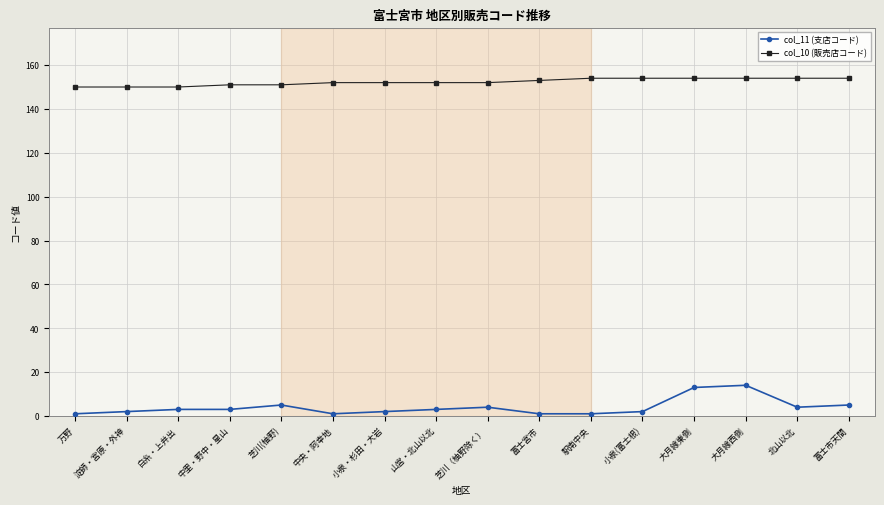

What is the highest value of the col_10 (販売店コード) series?

154